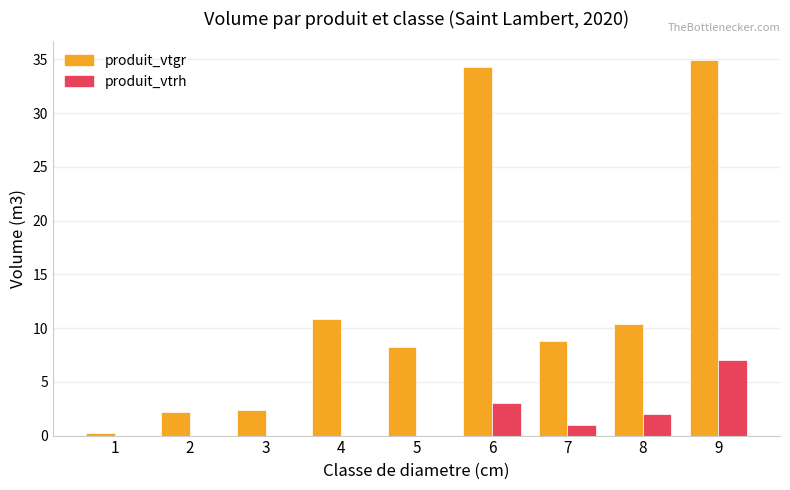

The value of produit_vtgr at 4 is 4.2. True or false?

False